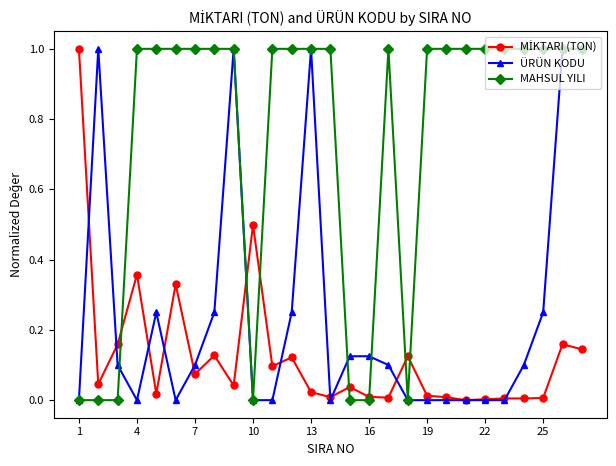

What is the average value of the MAHSUL YILI series?

0.7